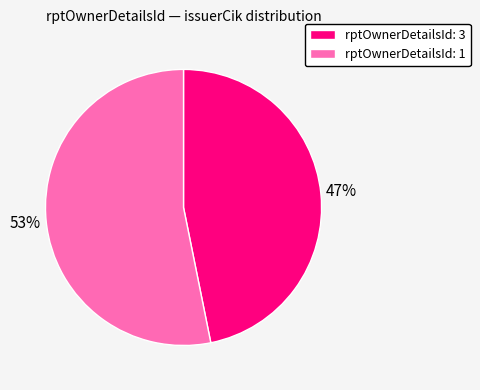

What percentage is the rptOwnerDetailsId: 3 slice, to the nearest percent?

47%